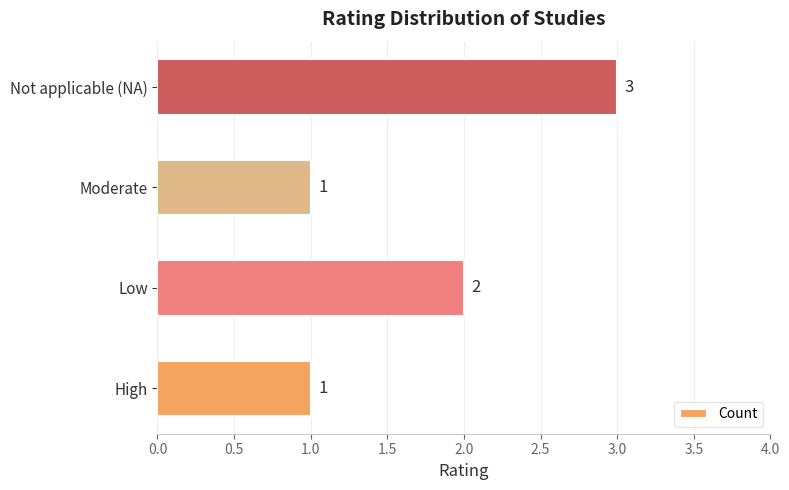

What is the approximate value at Not applicable (NA)?

3